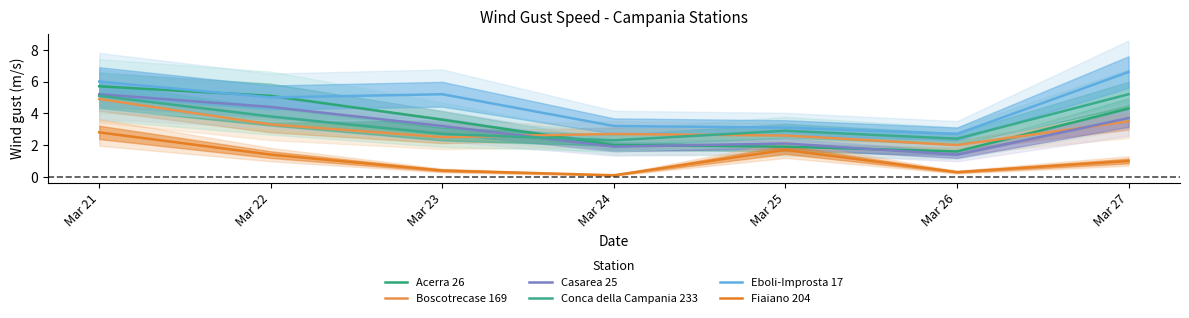

Reading right to left, list all the values displayed in this chart.

Acerra 26: Mar 27=4.3	Mar 26=1.6	Mar 25=1.9	Mar 24=2.0	Mar 23=3.6	Mar 22=5.1	Mar 21=5.7
Boscotrecase 169: Mar 27=3.5	Mar 26=2.0	Mar 25=2.6	Mar 24=2.7	Mar 23=2.5	Mar 22=3.3	Mar 21=4.9
Casarea 25: Mar 27=3.7	Mar 26=1.4	Mar 25=2.1	Mar 24=1.9	Mar 23=3.2	Mar 22=4.4	Mar 21=5.2
Conca della Campania 233: Mar 27=5.2	Mar 26=2.4	Mar 25=2.9	Mar 24=2.3	Mar 23=2.7	Mar 22=3.8	Mar 21=5.1
Eboli-Improsta 17: Mar 27=6.6	Mar 26=2.7	Mar 25=3.1	Mar 24=3.2	Mar 23=5.2	Mar 22=5.0	Mar 21=6.0
Fiaiano 204: Mar 27=1.0	Mar 26=0.3	Mar 25=1.7	Mar 24=0.1	Mar 23=0.4	Mar 22=1.4	Mar 21=2.8